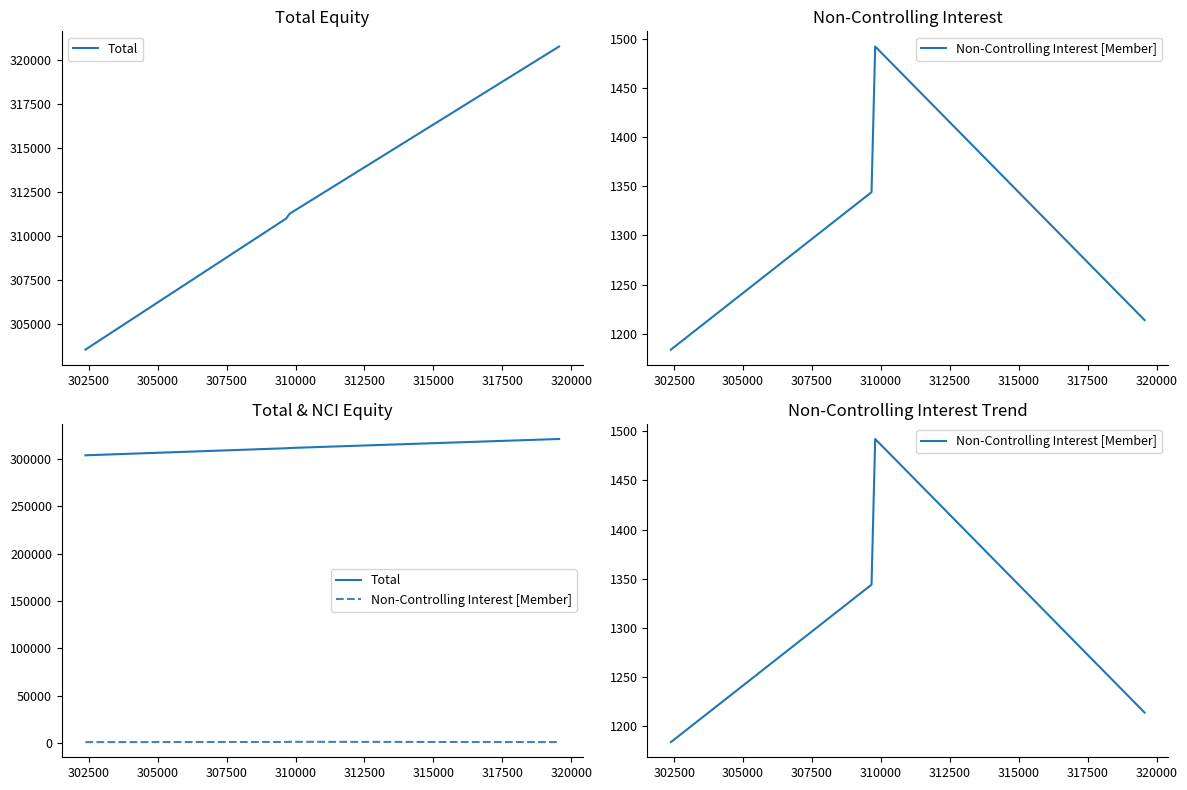

Count the number of categories in the chart.

4